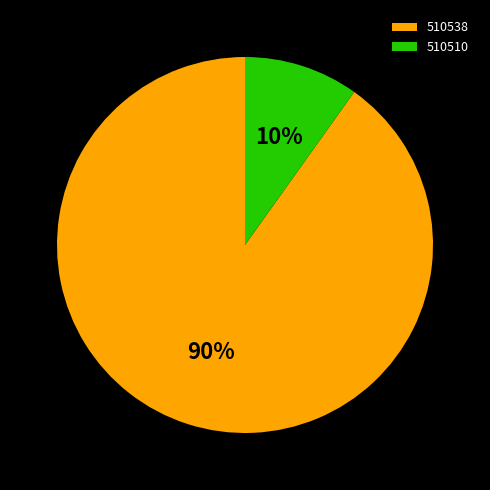

Which category has the biggest portion of the pie?

510538